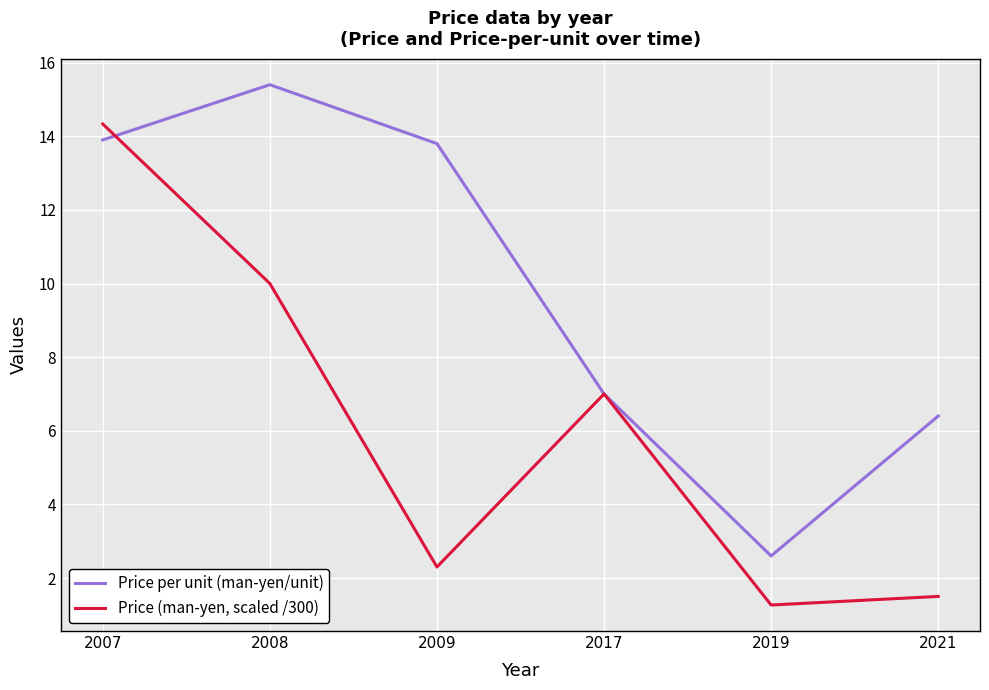

Where does the Price per unit (man-yen/unit) series first go above 13?

2007